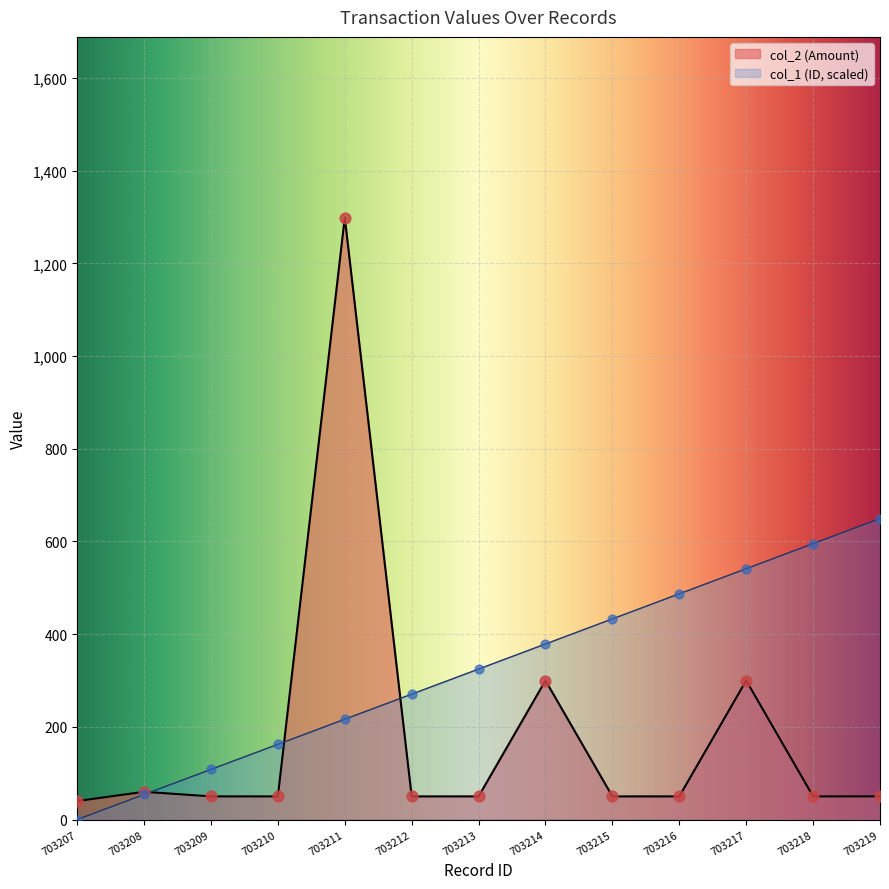

Which series has the largest Y range (max minus min)?

col_2 (Amount)